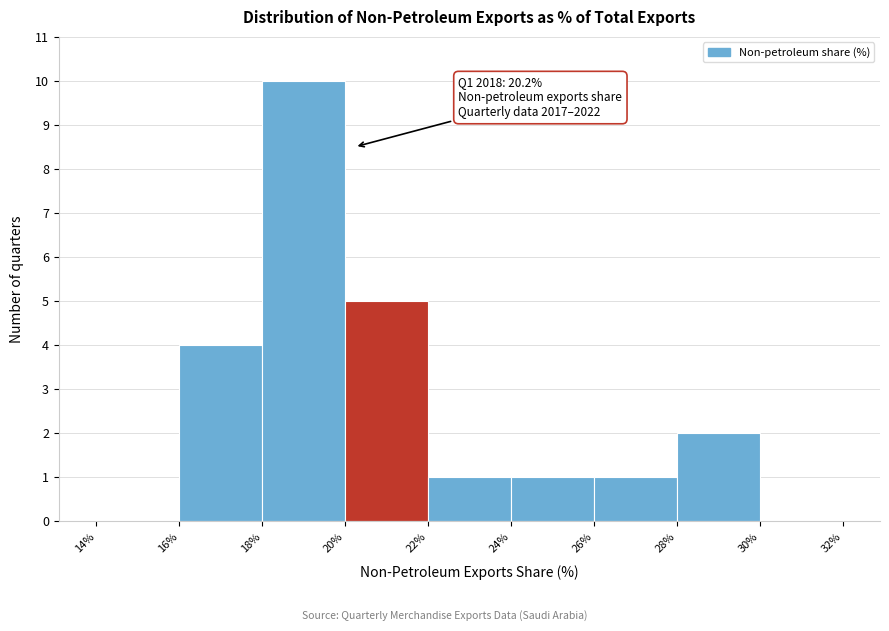

Over which range of the x-axis is the bar tallest?

18% to 20%